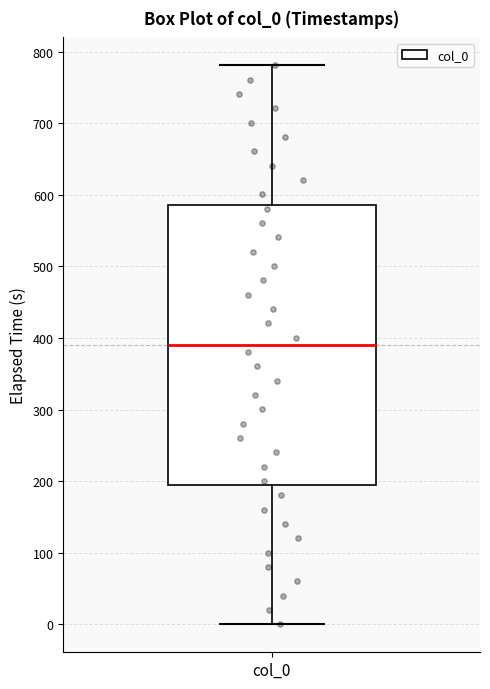

Where is the lower edge of the box for col_0 on the y-axis? The values are not printed on the chart, so give them approximately, as read against the axis.

200